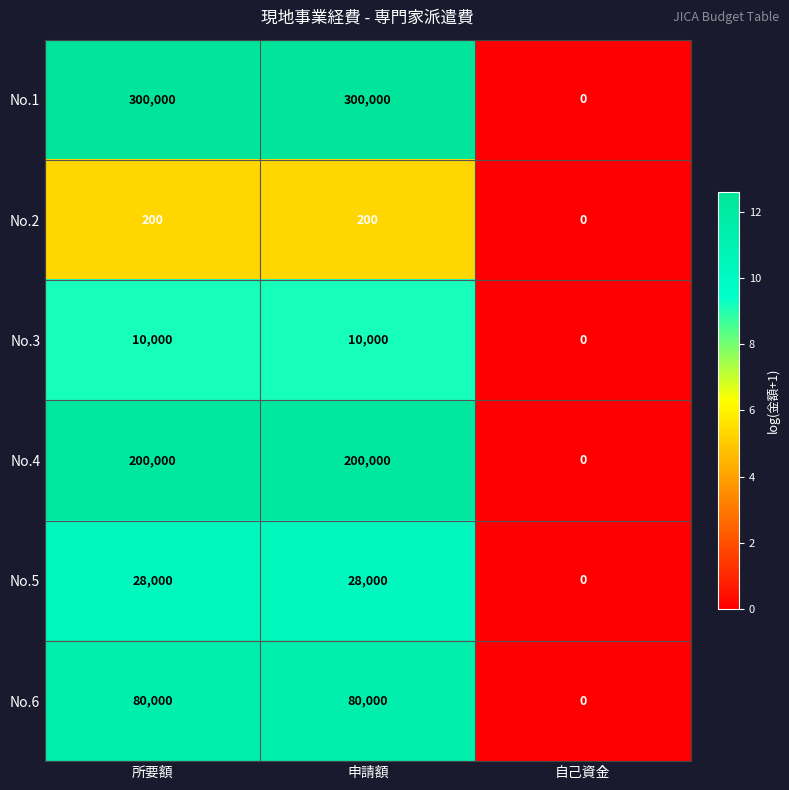

Is it true that No.3 equals 17518 at 申請額?

False